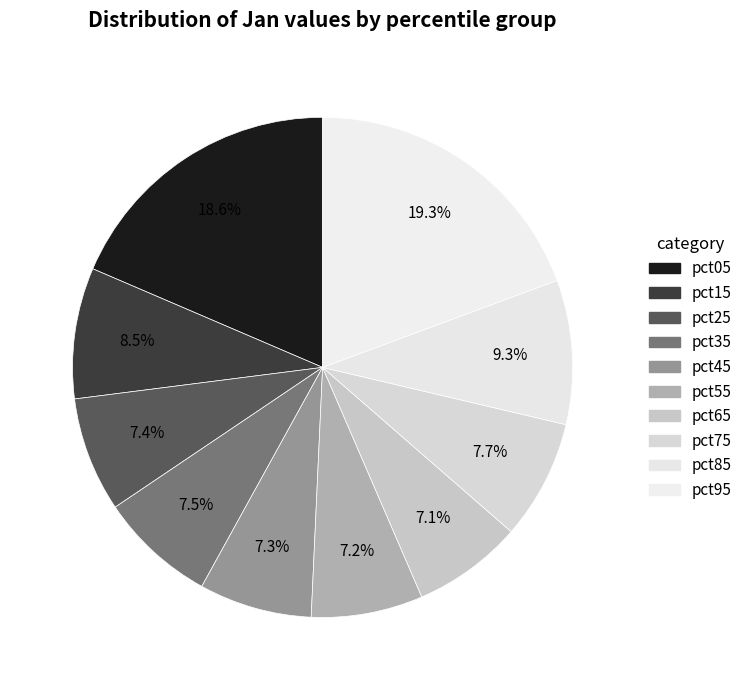

Count the number of slices in the pie.

10